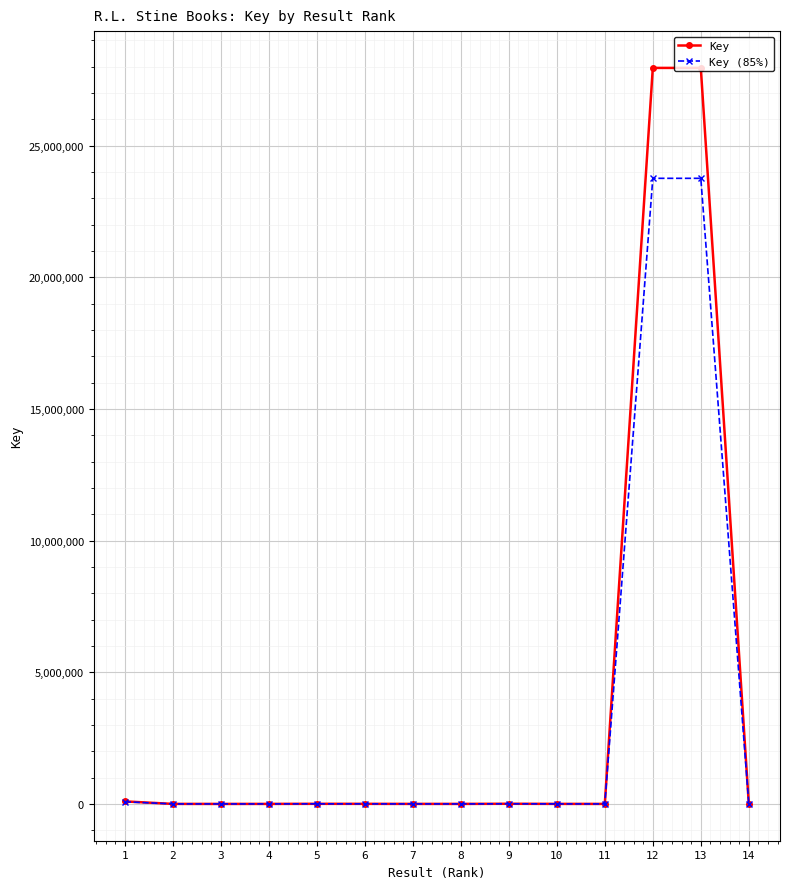

Which series has the largest range (max minus min)?

Key